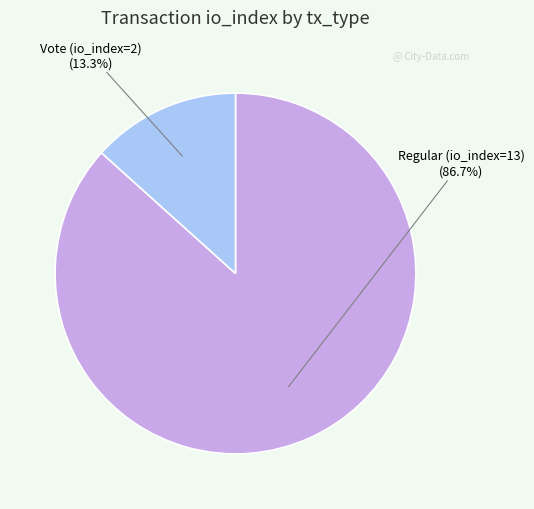

What is the ratio of the value at Regular (io_index=13) to the value at Vote (io_index=2)?

6.5